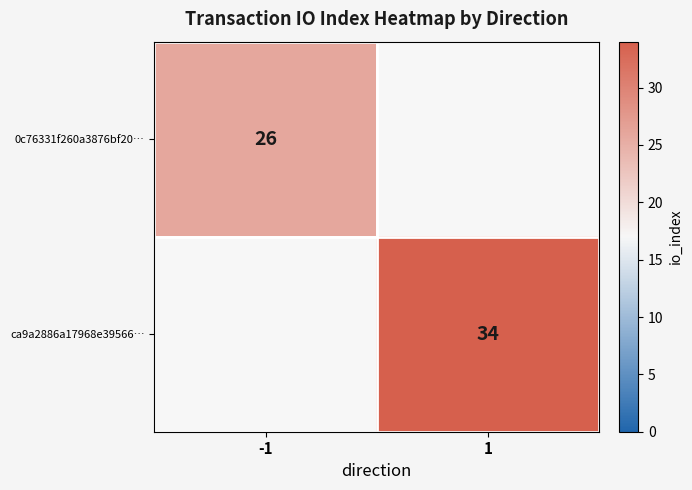

The value of ca9a2886a17968e39566… at 1 is 17. True or false?

False